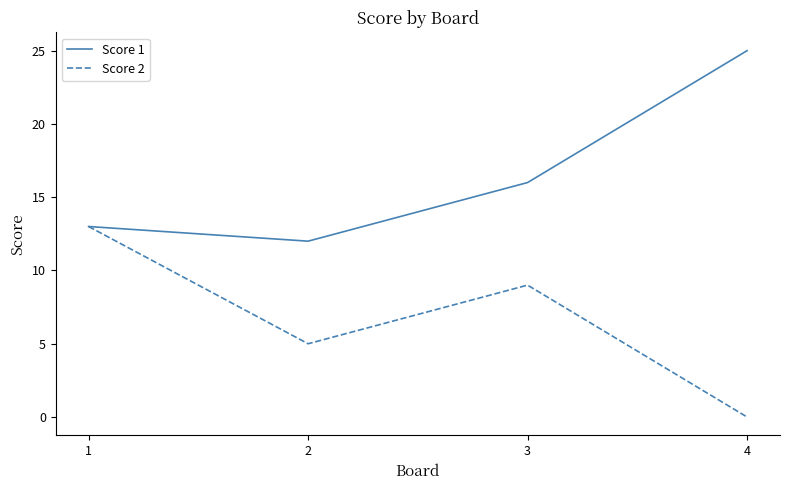

Where is the first local minimum for Score 1?

2